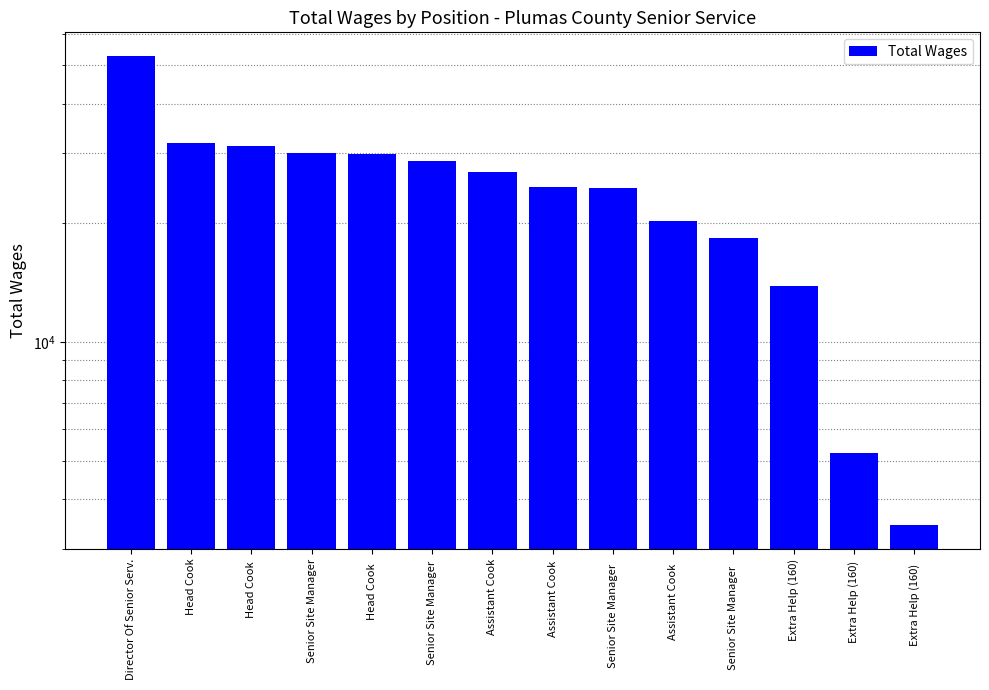

True or false: the data shows 26895 at Assistant Cook.

True